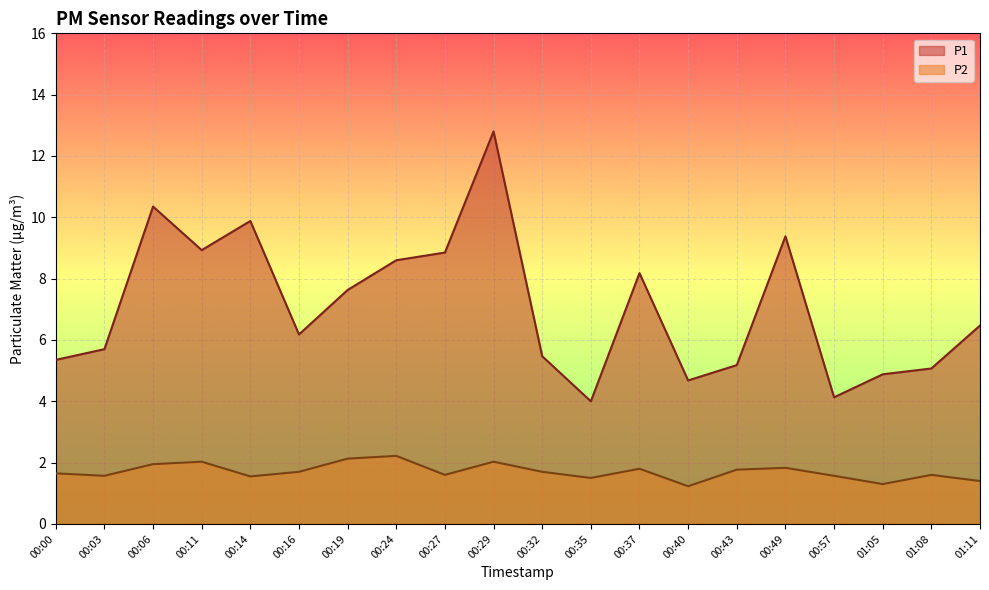

What is the maximum value for P1?

12.8